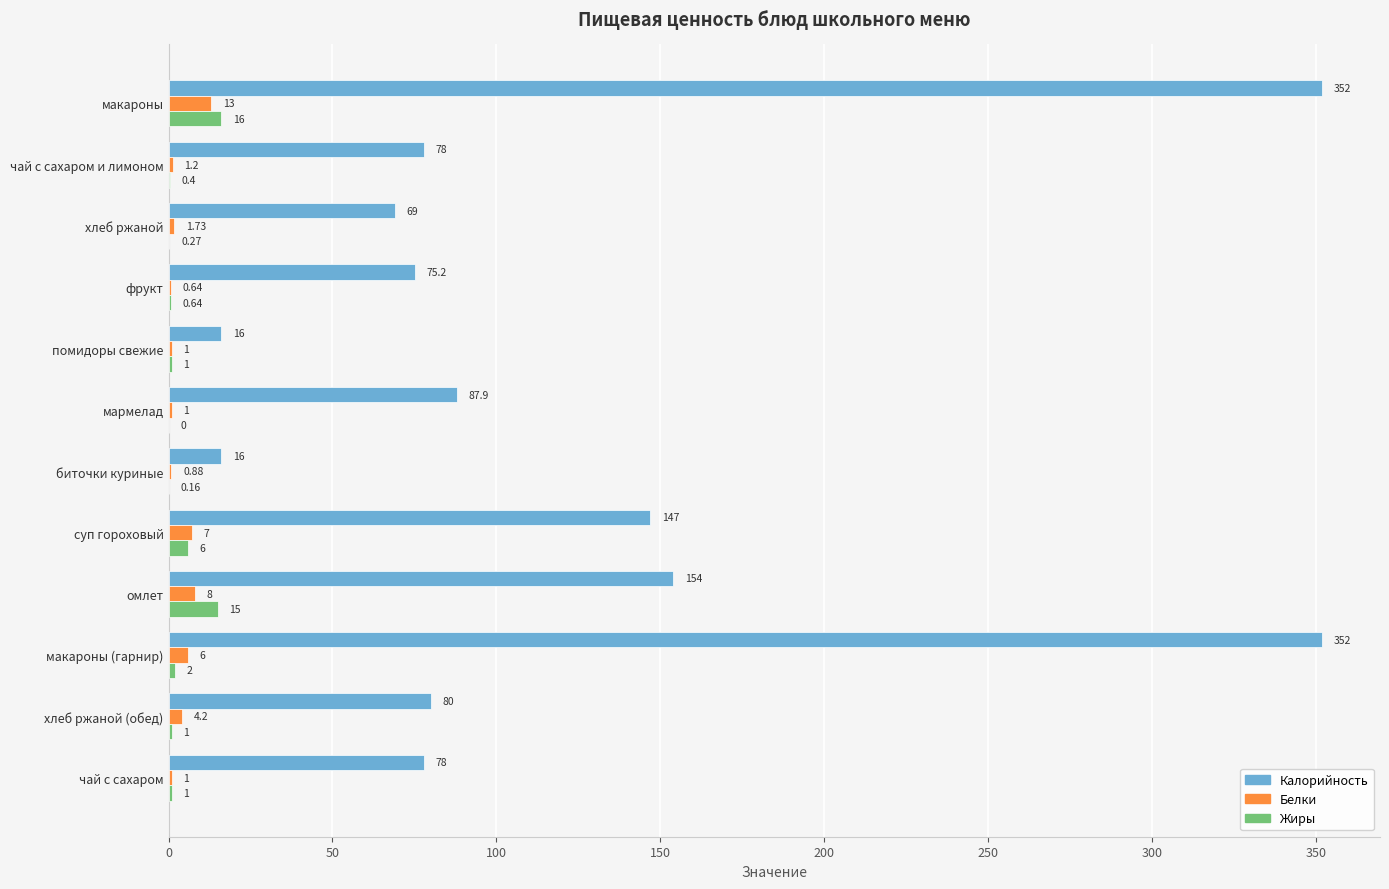

At which label does Жиры reach its peak?

макароны